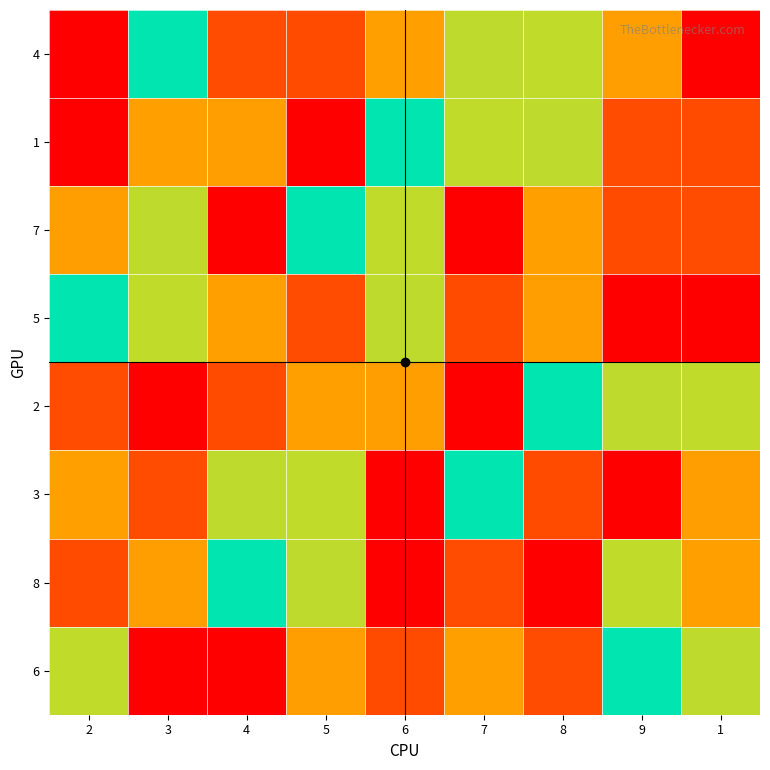

At how many categories does at least one series exceed 5?

9